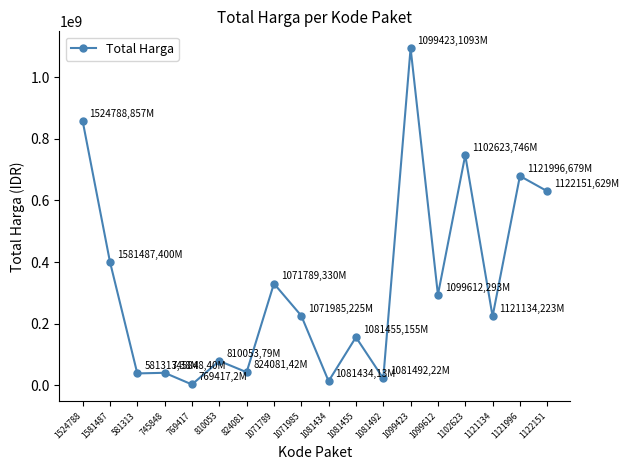

Where does the data first go above 225750000?

1524788